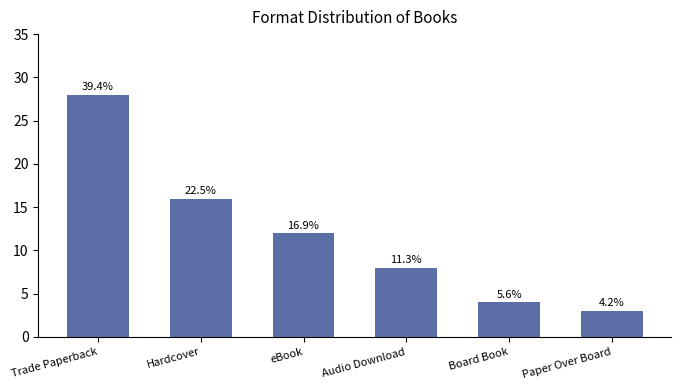

Rank the categories by value from lowest to highest.

Paper Over Board, Board Book, Audio Download, eBook, Hardcover, Trade Paperback